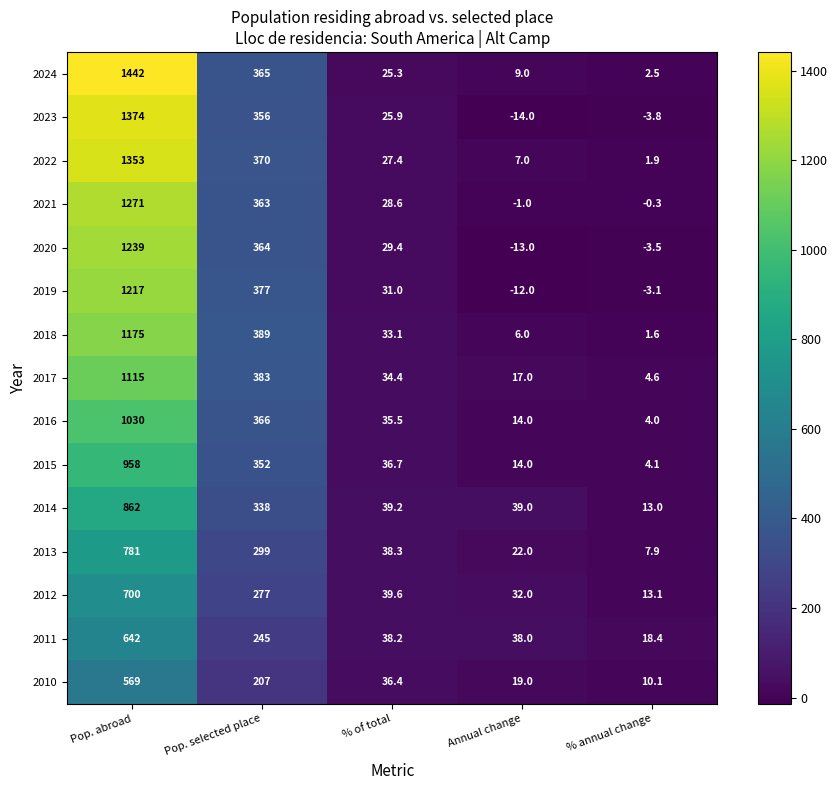

Count the number of categories in the chart.

5